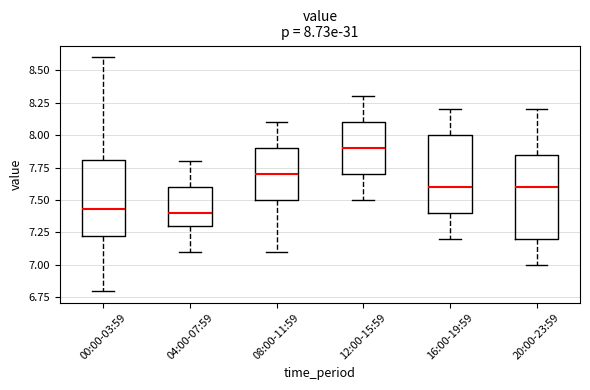

Which box's median line is the highest?

12:00-15:59